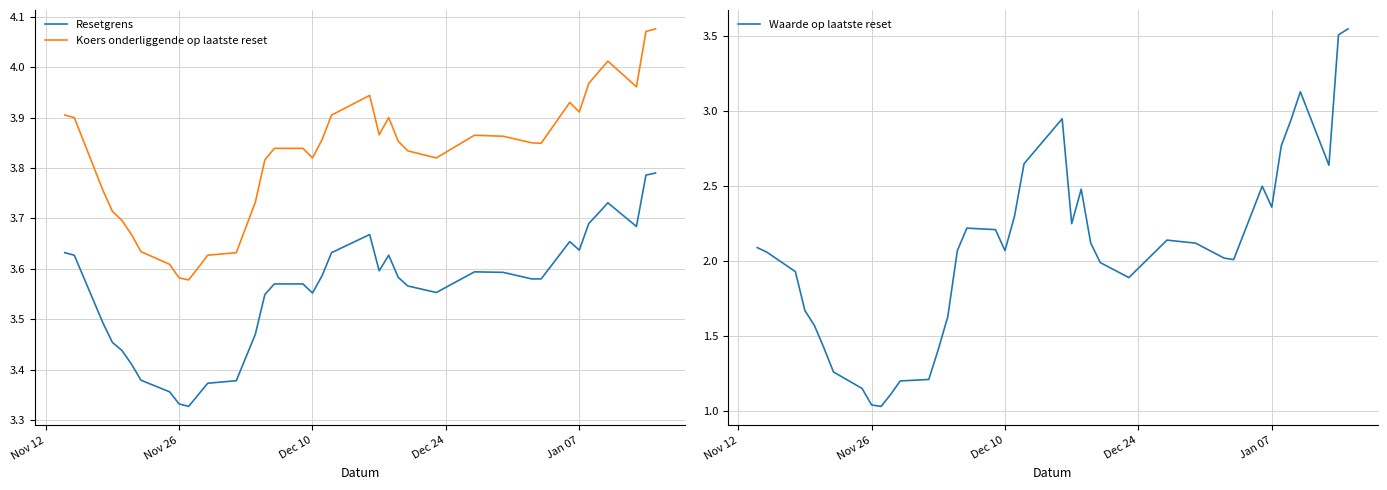

Which series has the largest range (max minus min)?

Waarde op laatste reset